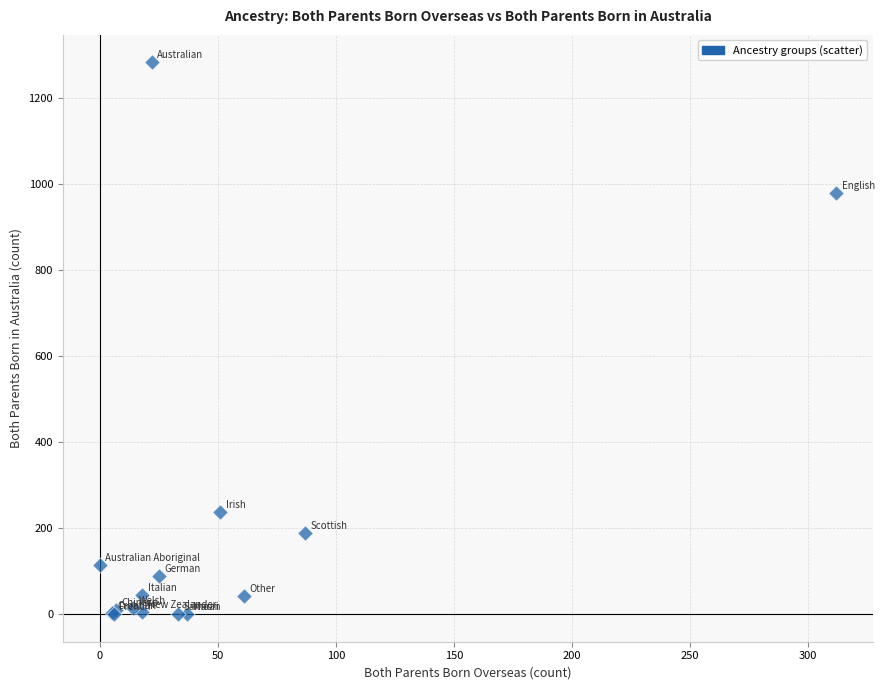

What Y value in the scatter plot is closest to 641?

980